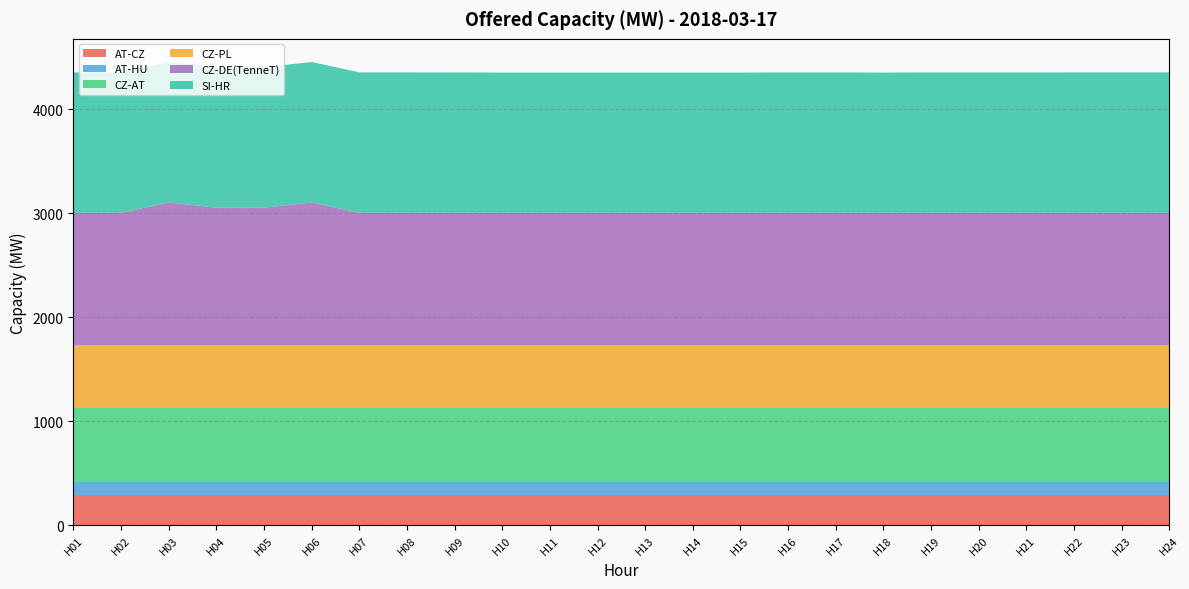

Reading left to right, list all the values displayed in this chart.

AT-CZ: H01=286	H02=286	H03=286	H04=286	H05=286	H06=286	H07=286	H08=286	H09=286	H10=286	H11=286	H12=286	H13=286	H14=286	H15=286	H16=286	H17=286	H18=286	H19=286	H20=286	H21=286	H22=286	H23=286	H24=286
AT-HU: H01=127	H02=127	H03=127	H04=127	H05=127	H06=127	H07=127	H08=127	H09=127	H10=127	H11=127	H12=127	H13=127	H14=127	H15=127	H16=127	H17=127	H18=127	H19=127	H20=127	H21=127	H22=127	H23=127	H24=127
CZ-AT: H01=714	H02=714	H03=714	H04=714	H05=714	H06=714	H07=714	H08=714	H09=714	H10=714	H11=714	H12=714	H13=714	H14=714	H15=714	H16=714	H17=714	H18=714	H19=714	H20=714	H21=714	H22=714	H23=714	H24=714
CZ-PL: H01=600	H02=600	H03=600	H04=600	H05=600	H06=600	H07=600	H08=600	H09=600	H10=600	H11=600	H12=600	H13=600	H14=600	H15=600	H16=600	H17=600	H18=600	H19=600	H20=600	H21=600	H22=600	H23=600	H24=600
CZ-DE(TenneT): H01=1278	H02=1278	H03=1378	H04=1328	H05=1328	H06=1378	H07=1278	H08=1278	H09=1278	H10=1278	H11=1278	H12=1278	H13=1278	H14=1278	H15=1278	H16=1278	H17=1278	H18=1278	H19=1278	H20=1278	H21=1278	H22=1278	H23=1278	H24=1278
SI-HR: H01=1352	H02=1352	H03=1352	H04=1352	H05=1352	H06=1352	H07=1352	H08=1352	H09=1351	H10=1350	H11=1350	H12=1350	H13=1350	H14=1350	H15=1350	H16=1351	H17=1351	H18=1350	H19=1351	H20=1351	H21=1351	H22=1352	H23=1352	H24=1352